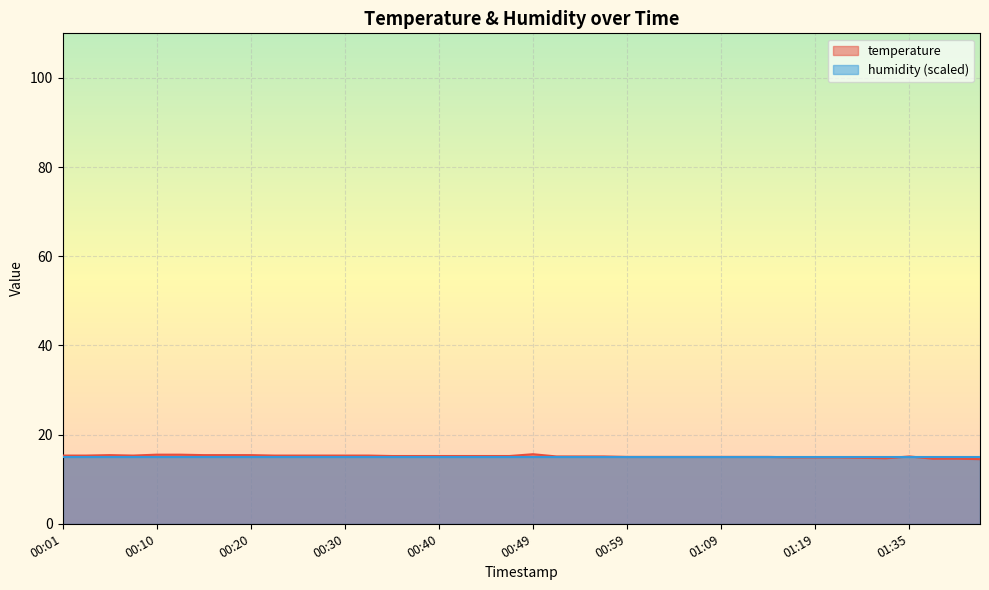

What is the change in value from 00:49 to 00:54?

-0.5